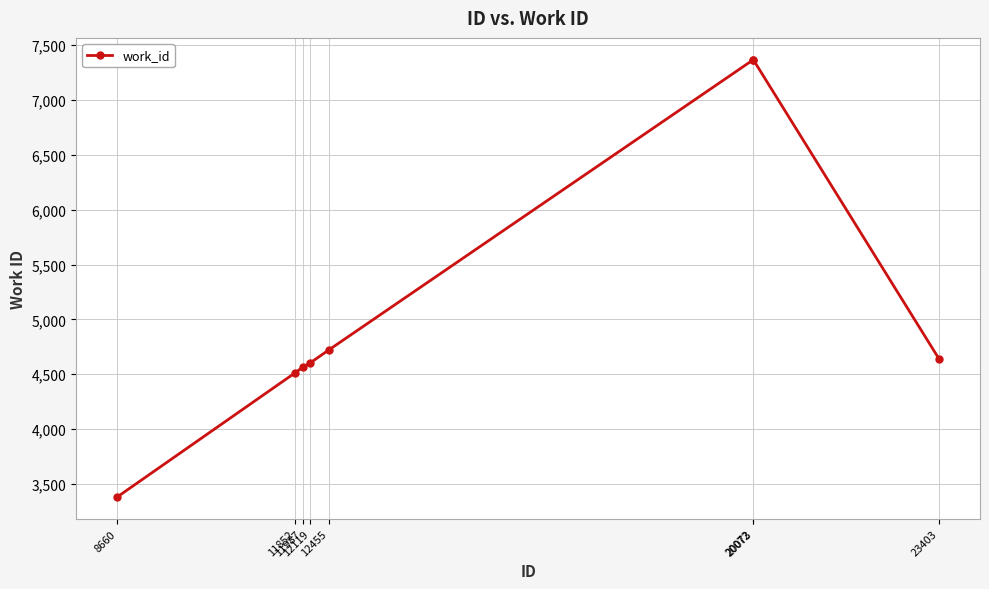

What is the difference between the maximum and minimum values?

3986